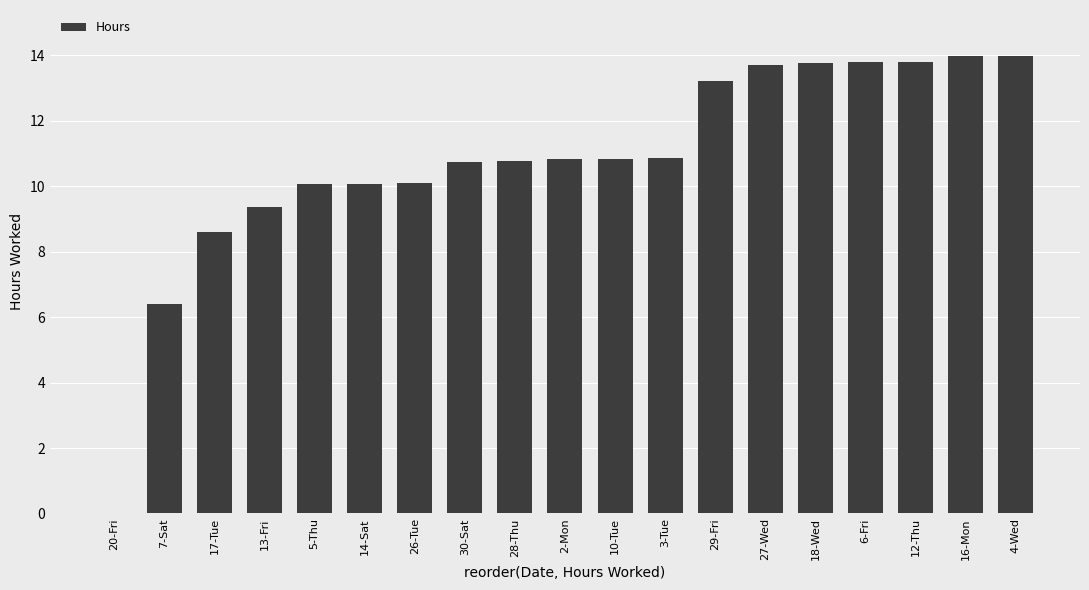

What is the sum of the values at 20-Fri and 4-Wed?

14.0